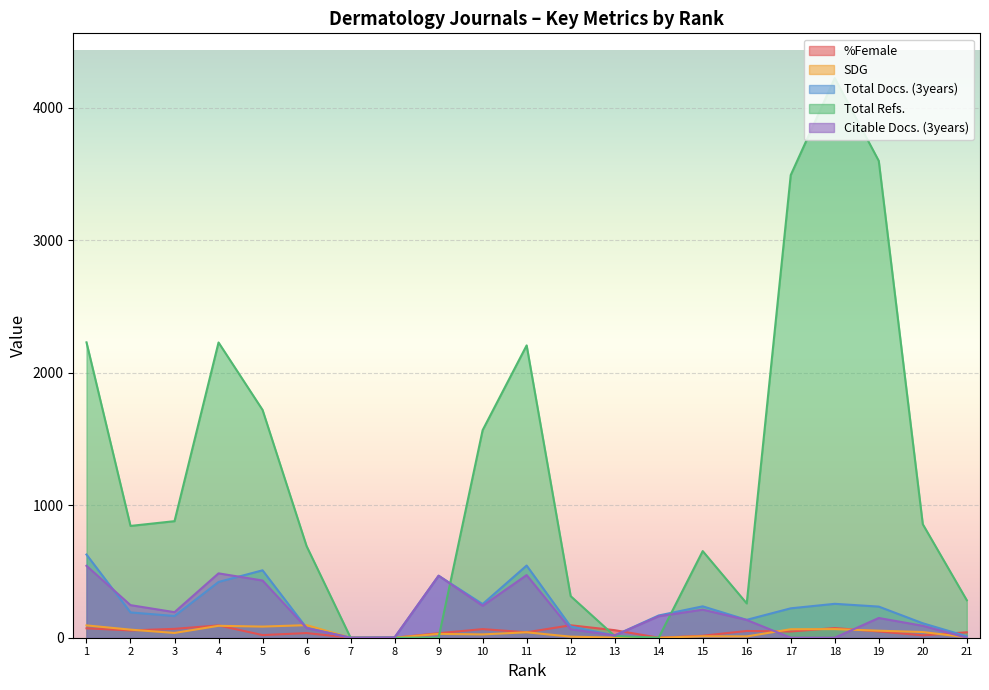

True or false: Total Docs. (3years) has a value of 38 at 3.

False